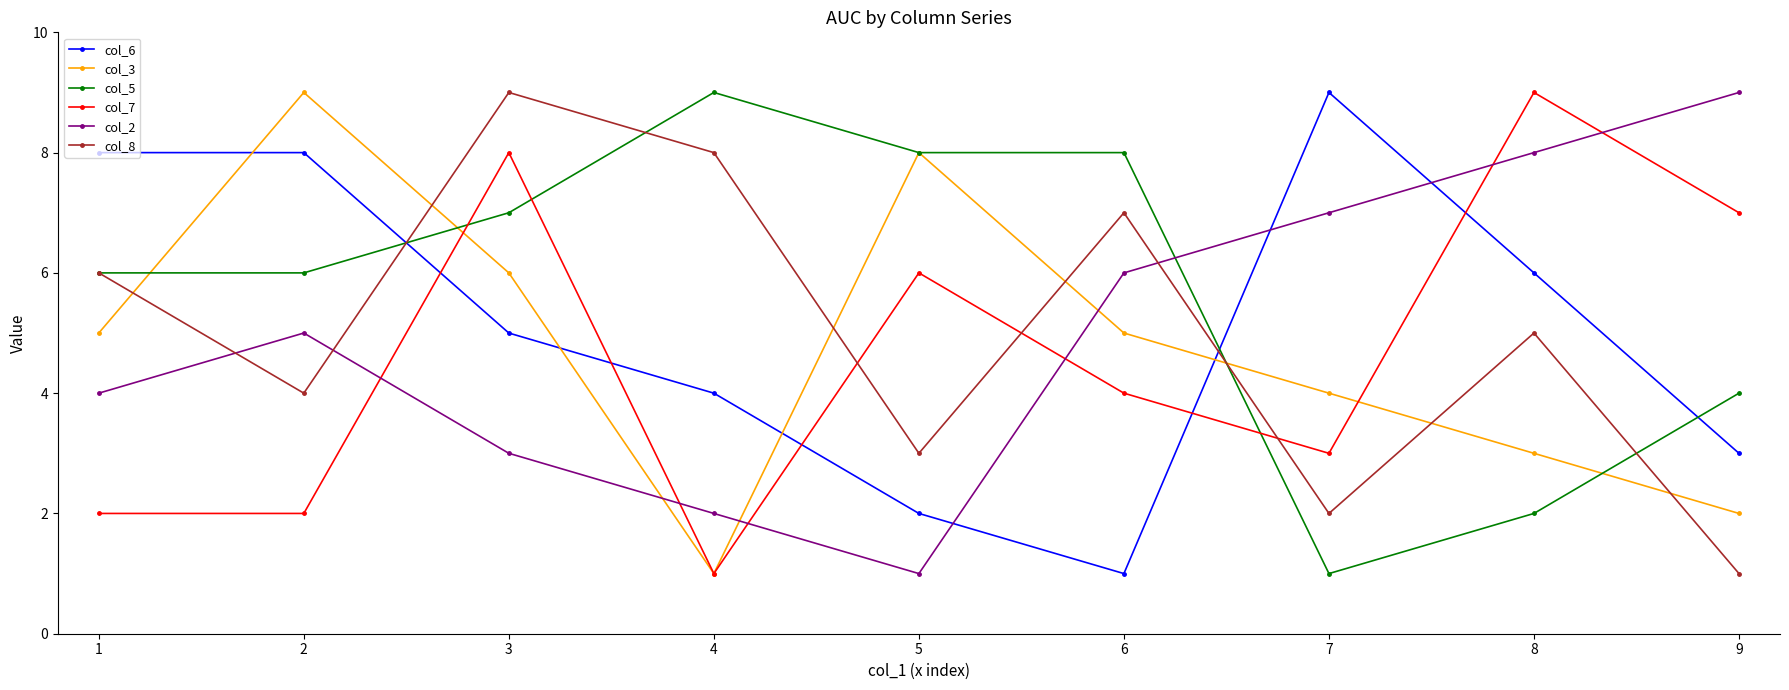

Which category has the highest value in the col_6 series?

7